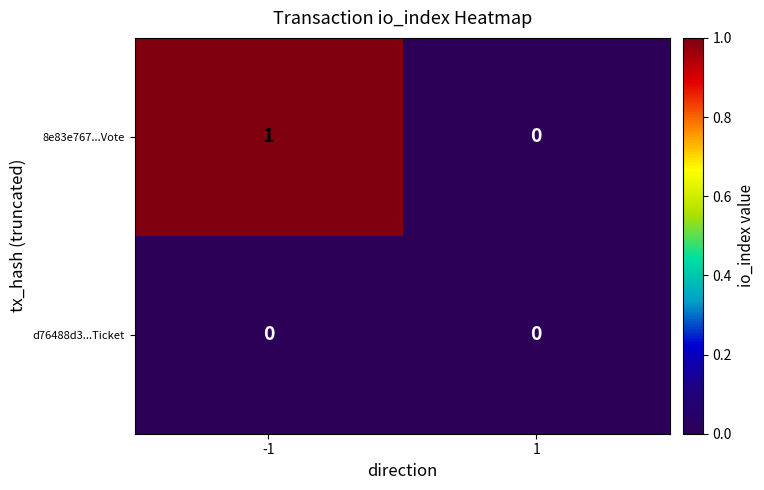

Is the value of d76488d3...Ticket at -1 greater than the value of 8e83e767...Vote at -1?

No